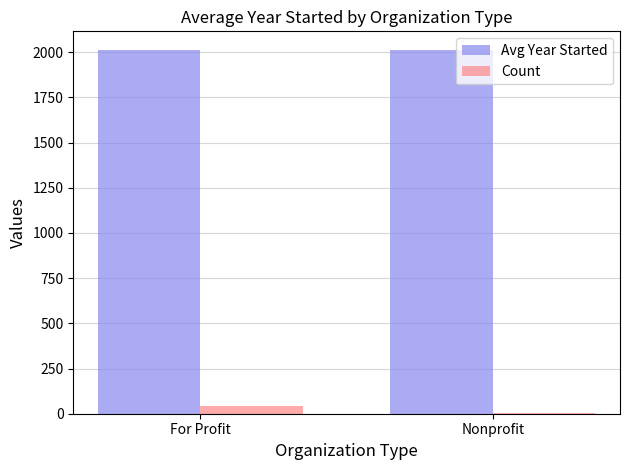

What is the sum of all Avg Year Started values?

4024.2